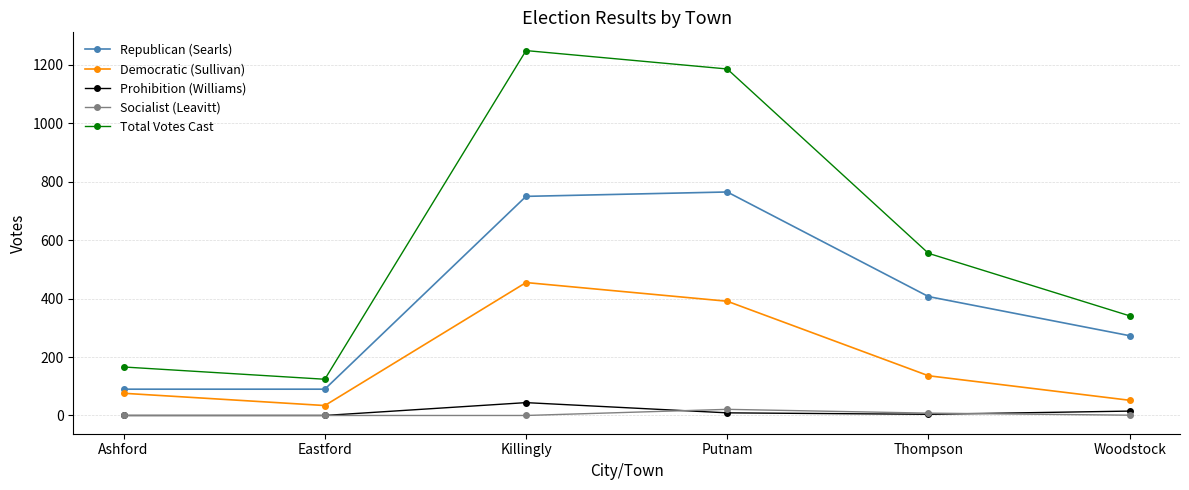

Rank the series at Woodstock from highest to lowest value.

Total Votes Cast, Republican (Searls), Democratic (Sullivan), Prohibition (Williams), Socialist (Leavitt)